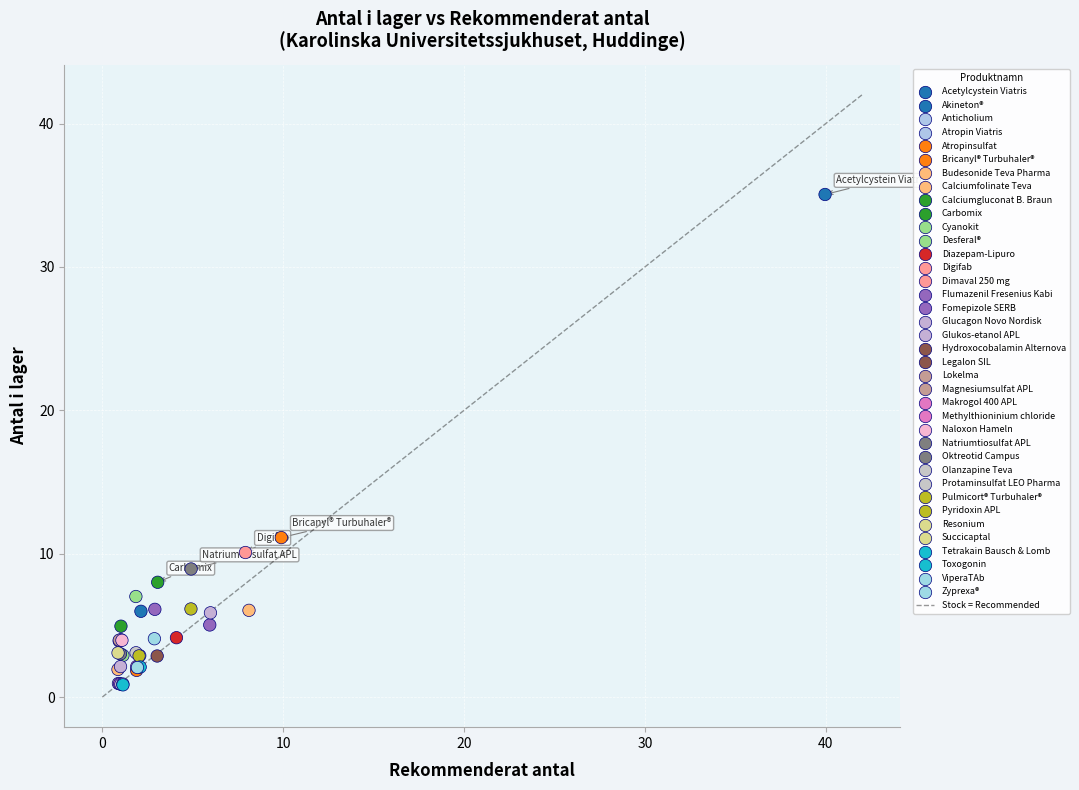

What Y value in the scatter plot is closest to 17?

11.1